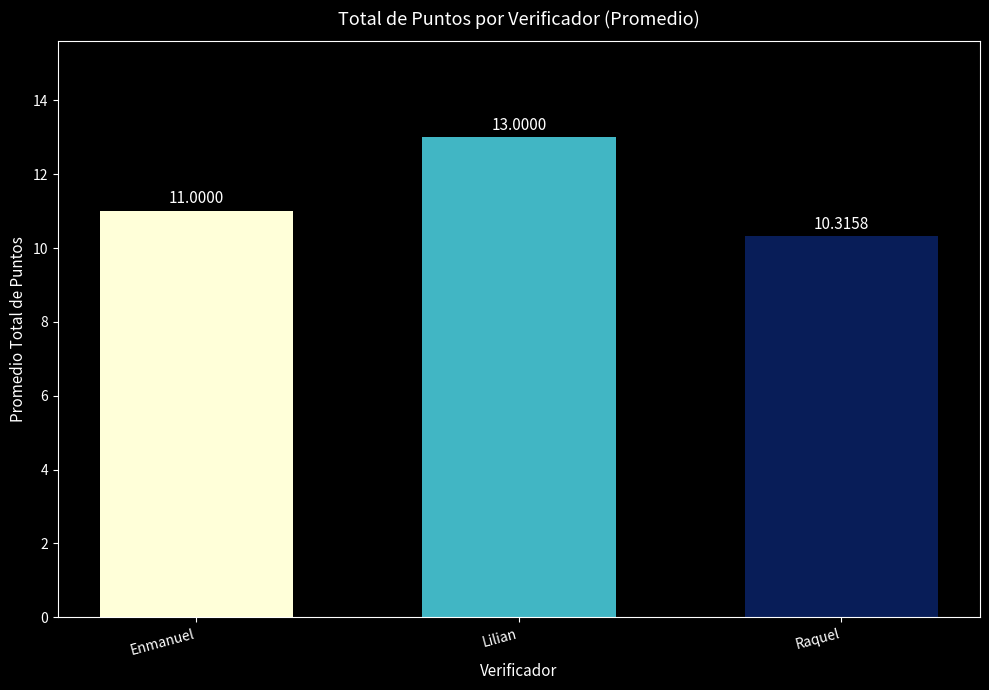

What is the value of the 3rd bar from the left?

10.3